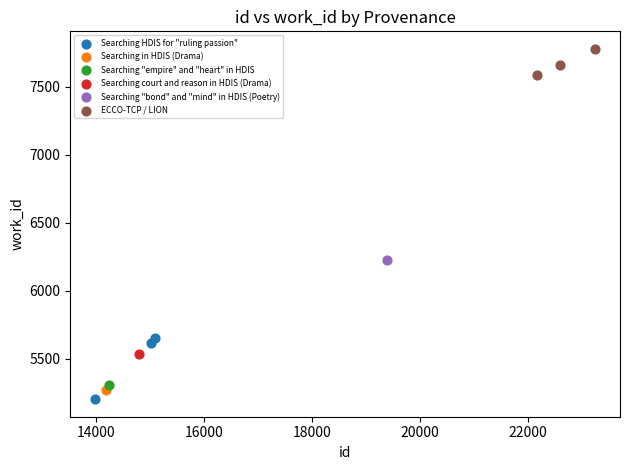

What are all the series names shown in the legend?

Searching HDIS for "ruling passion", Searching in HDIS (Drama), Searching "empire" and "heart" in HDIS, Searching court and reason in HDIS (Drama), Searching "bond" and "mind" in HDIS (Poetry), ECCO-TCP / LION